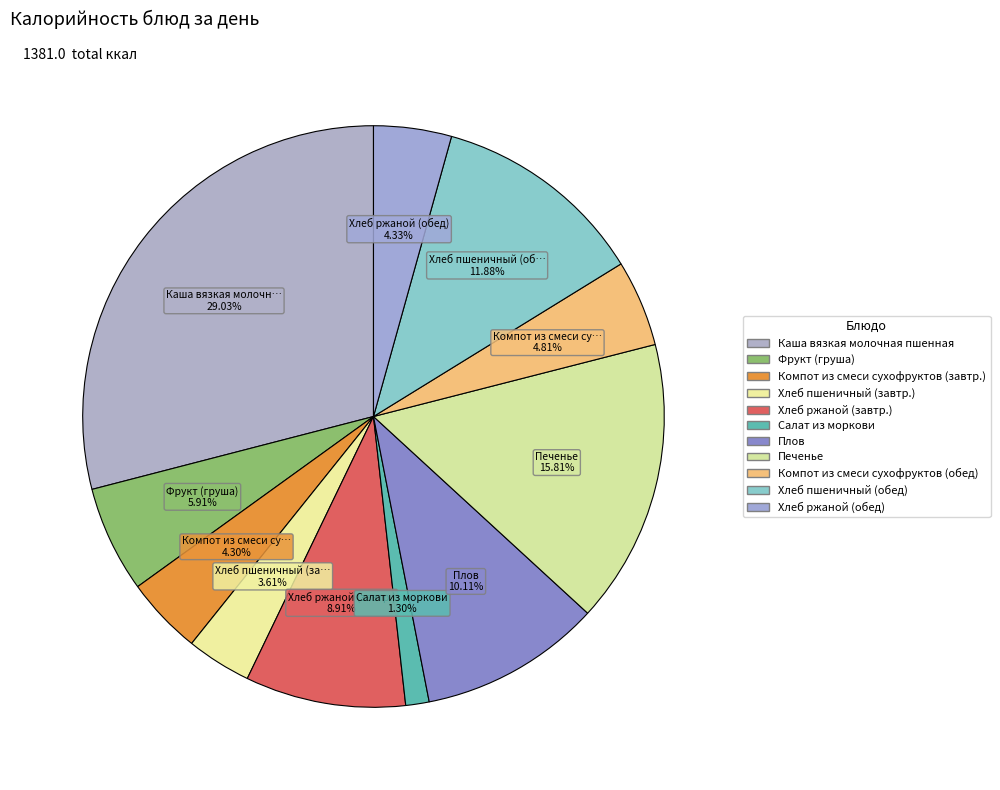

Count the number of slices in the pie.

11